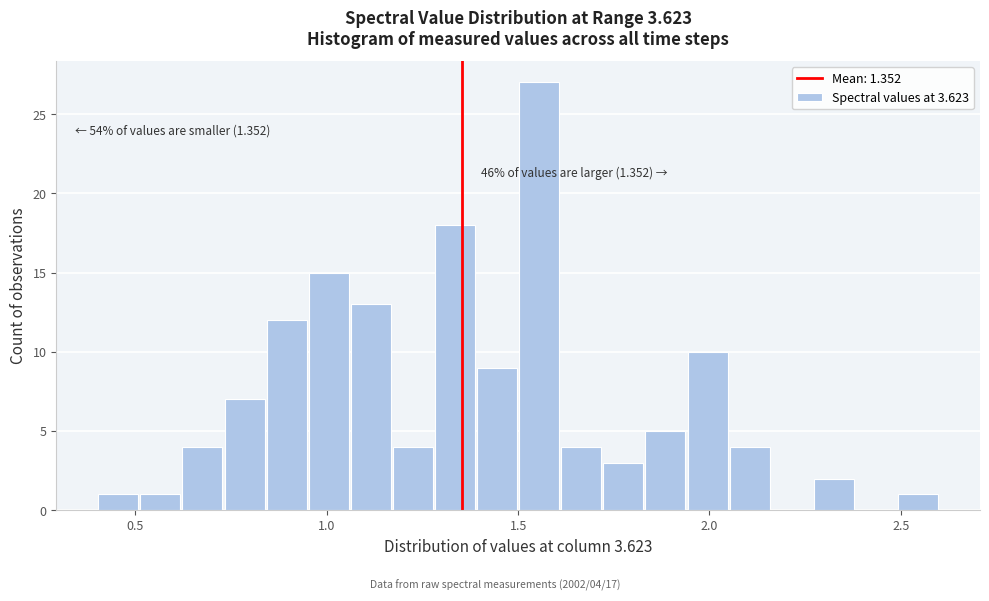

Around what value on the x-axis is the tallest bar? Give the approximate position of its centre, as read against the axis.

1.55